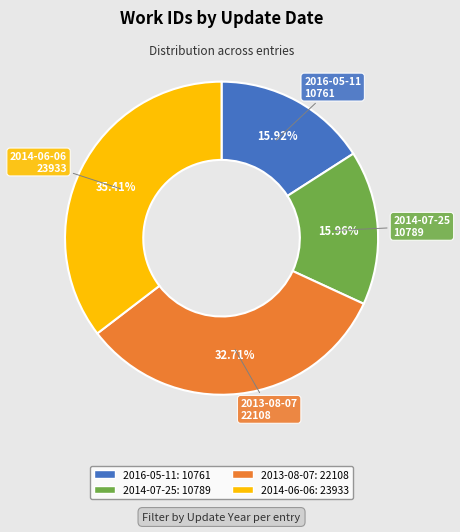

What is the ratio of the value at 2014-06-06 to the value at 2014-07-25?

2.2